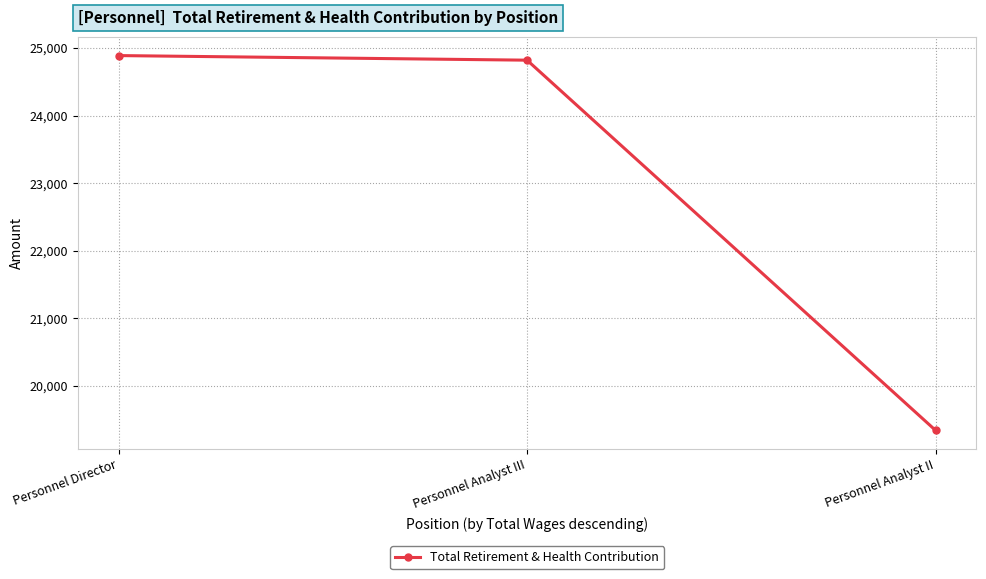

Rank the categories by value from lowest to highest.

Personnel Analyst II, Personnel Analyst III, Personnel Director